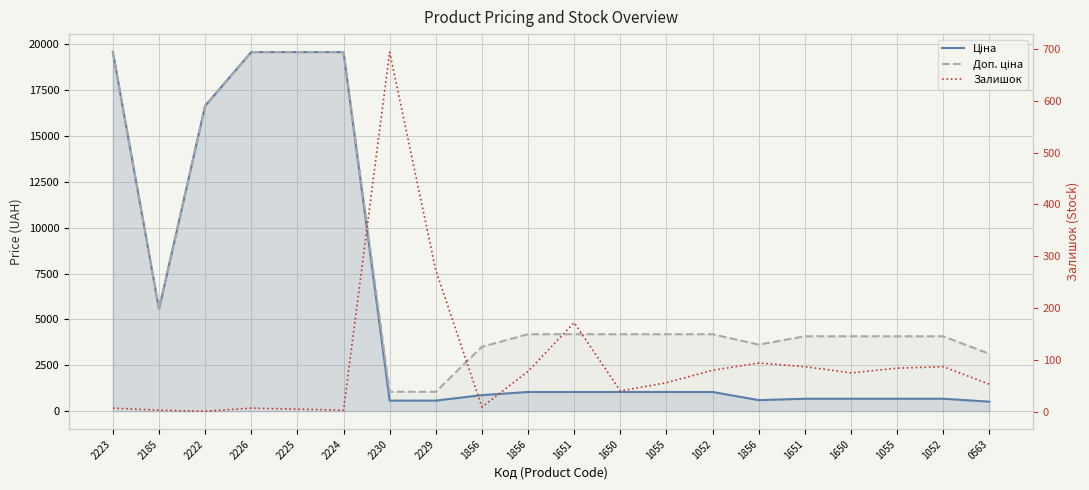

Which series has the largest range (max minus min)?

Ціна